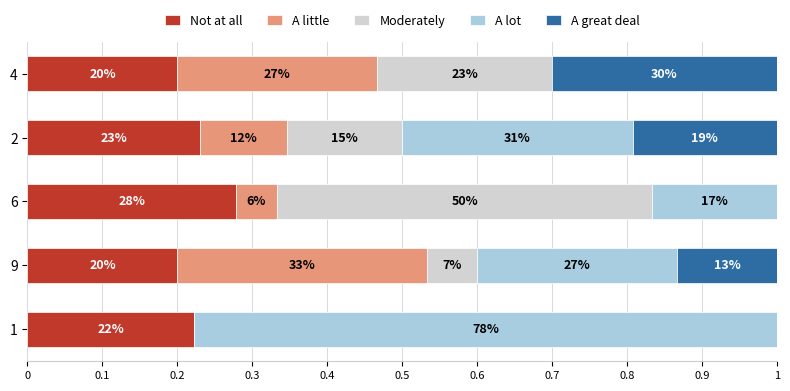

What are all the series names shown in the legend?

Not at all, A little, Moderately, A lot, A great deal